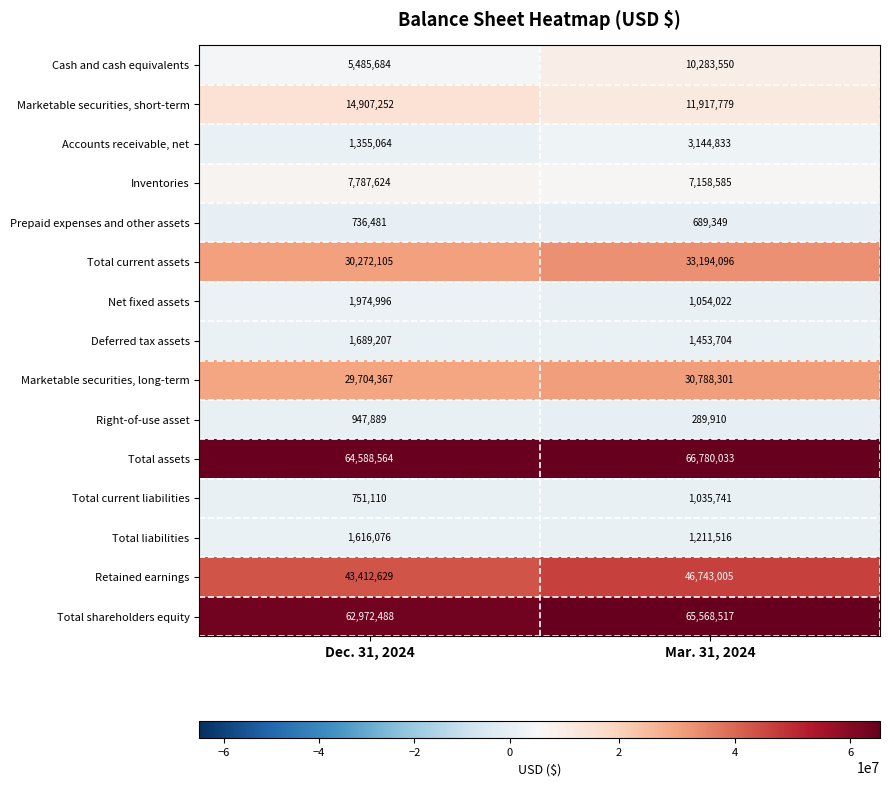

At which category is the sum across all series the highest?

Mar. 31, 2024